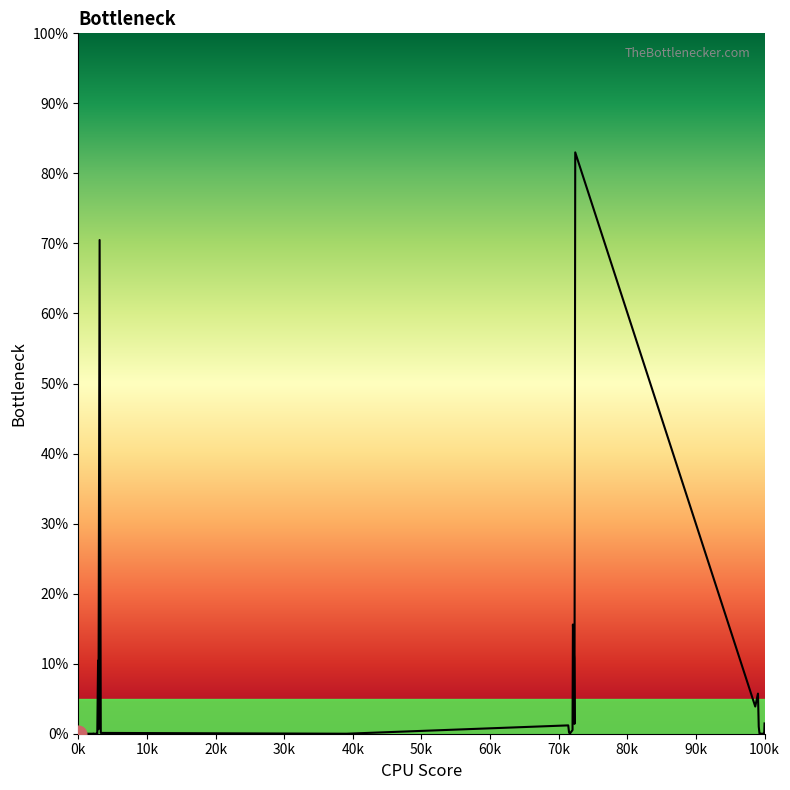

What is the greatest value displayed?

83.0